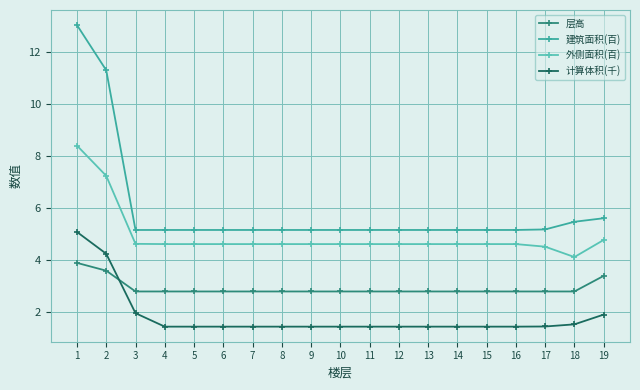

Is it true that 层高 equals 2.8 at 13?

True